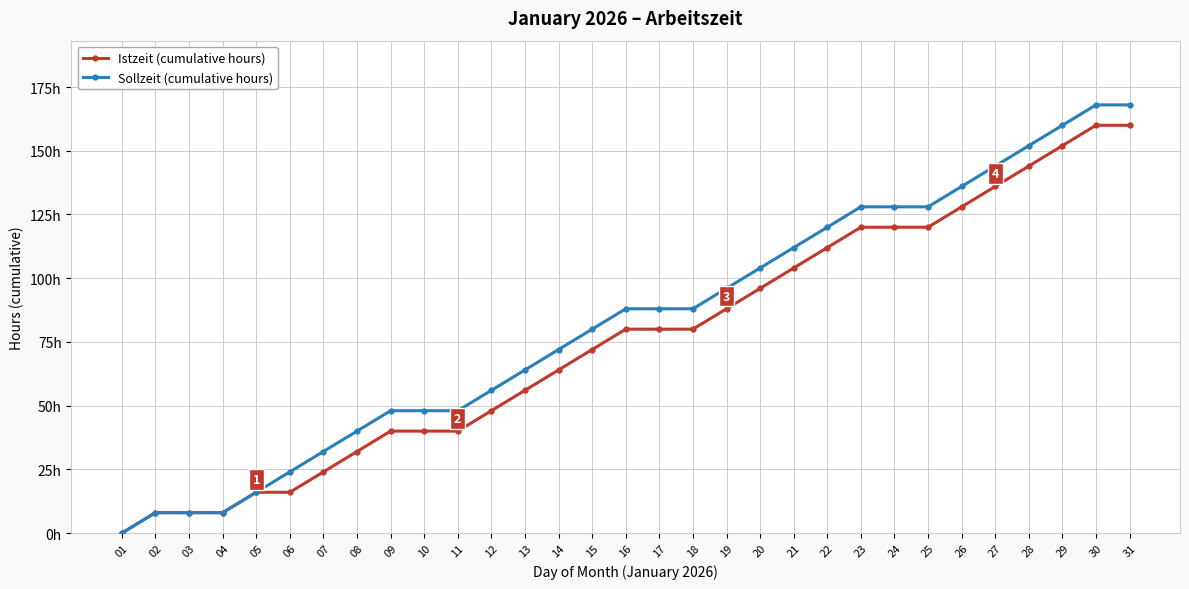

What are all the series names shown in the legend?

Istzeit (cumulative hours), Sollzeit (cumulative hours)